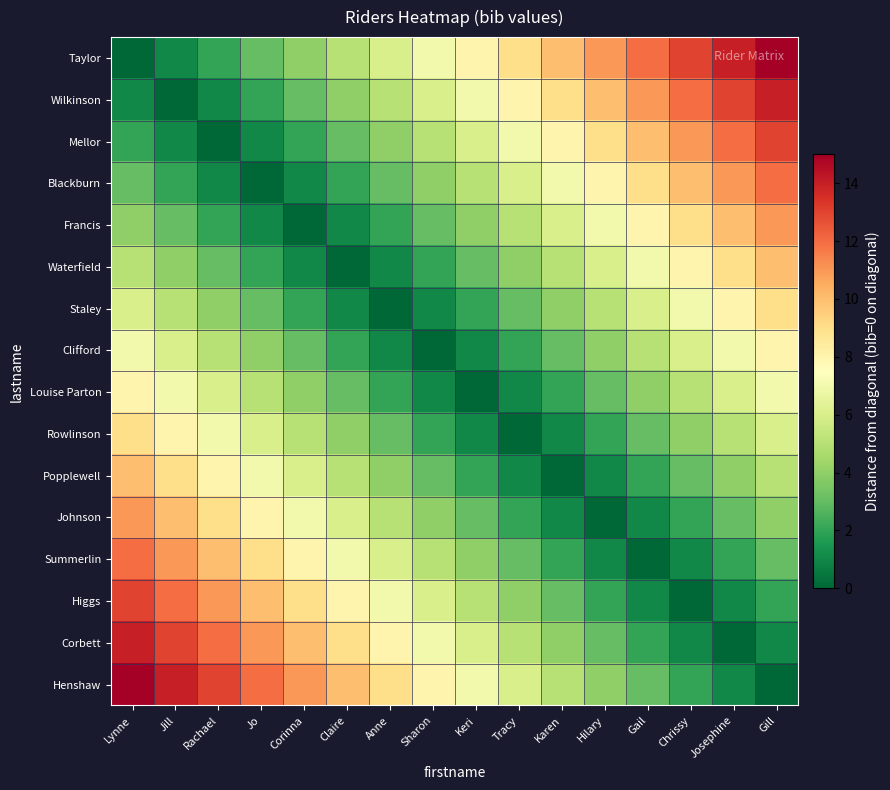

Between Corinna and Keri, which is larger?

Keri